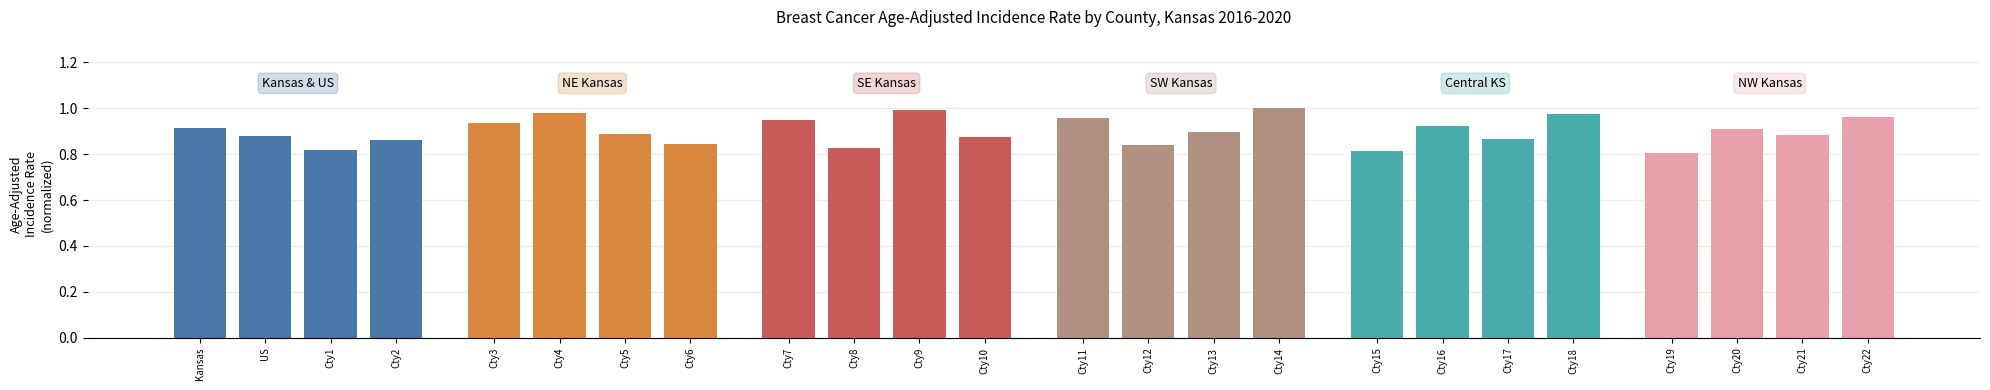

Is it true that the value at Cty19 is 1.3?

False